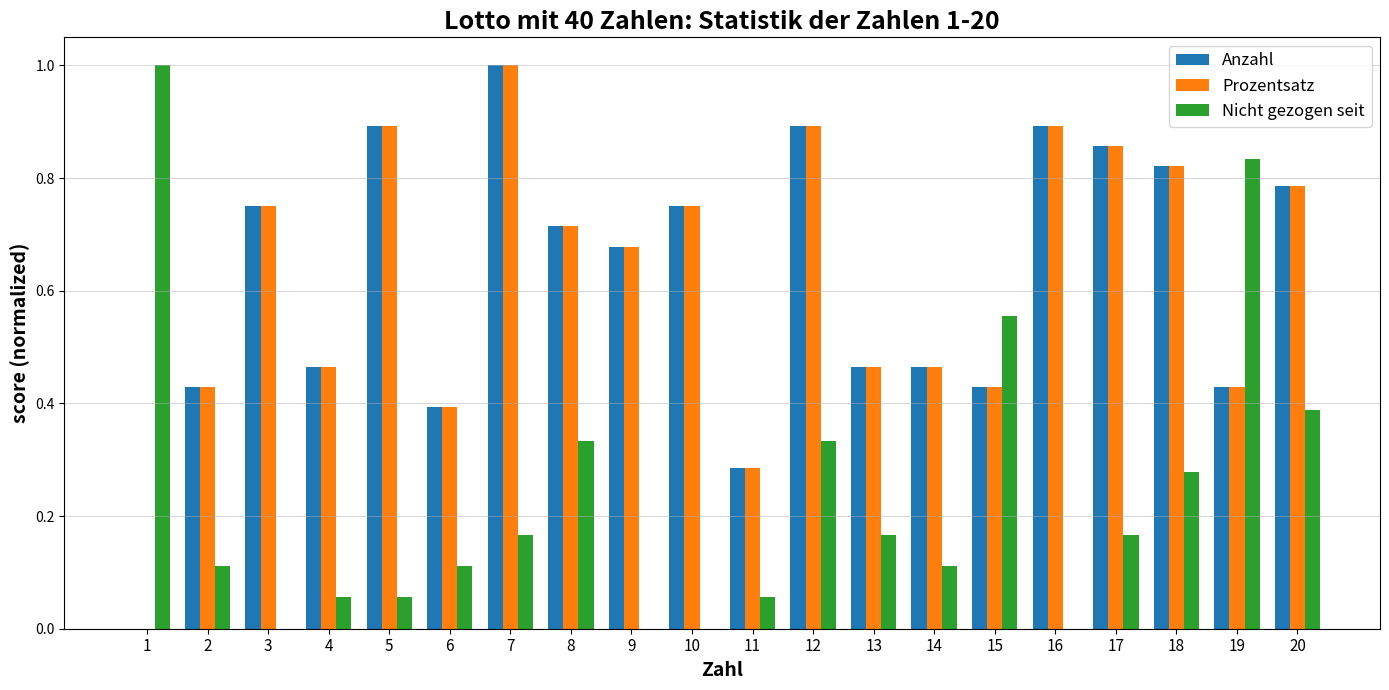

Are the bars horizontal?

No